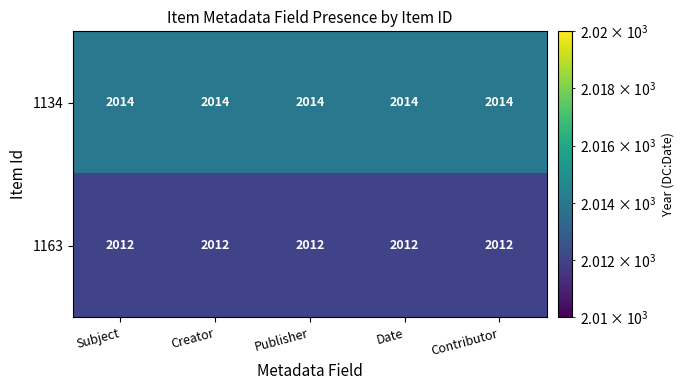

List the series in order of their peak value, lowest first.

1163, 1134